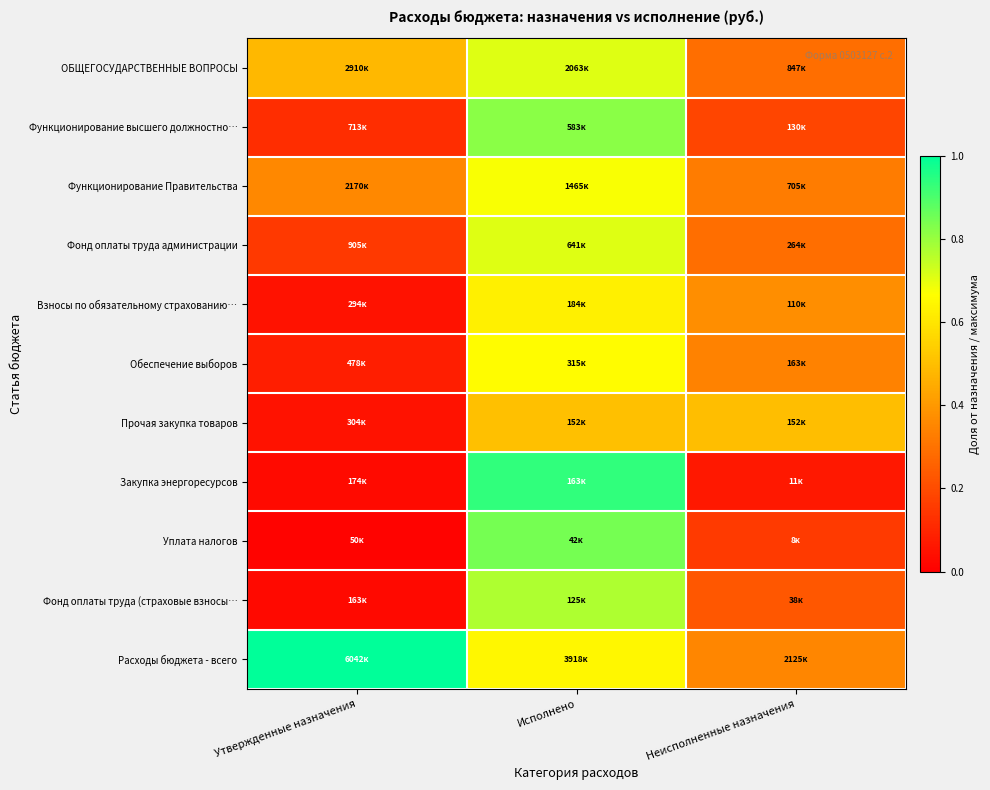

At how many categories does at least one series exceed 0?

3